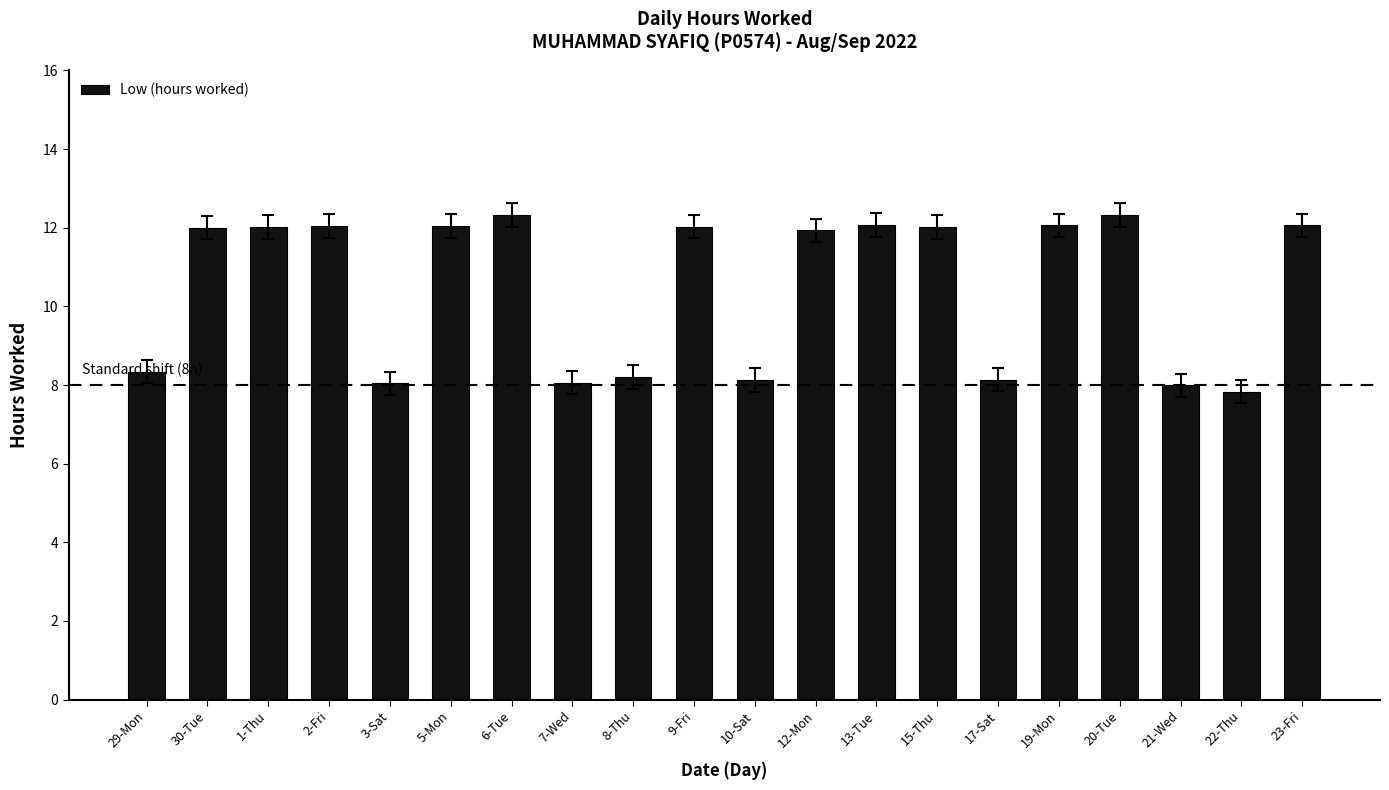

What is the difference between the second highest and minimum values?

4.5